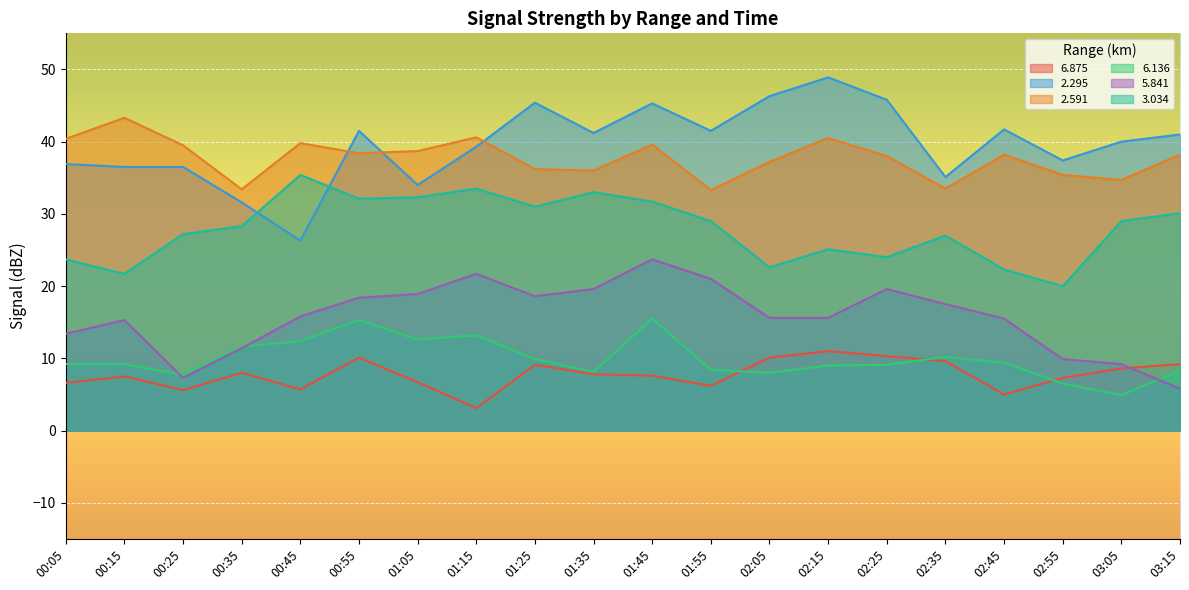

Which series has the largest total across all categories?

2.295